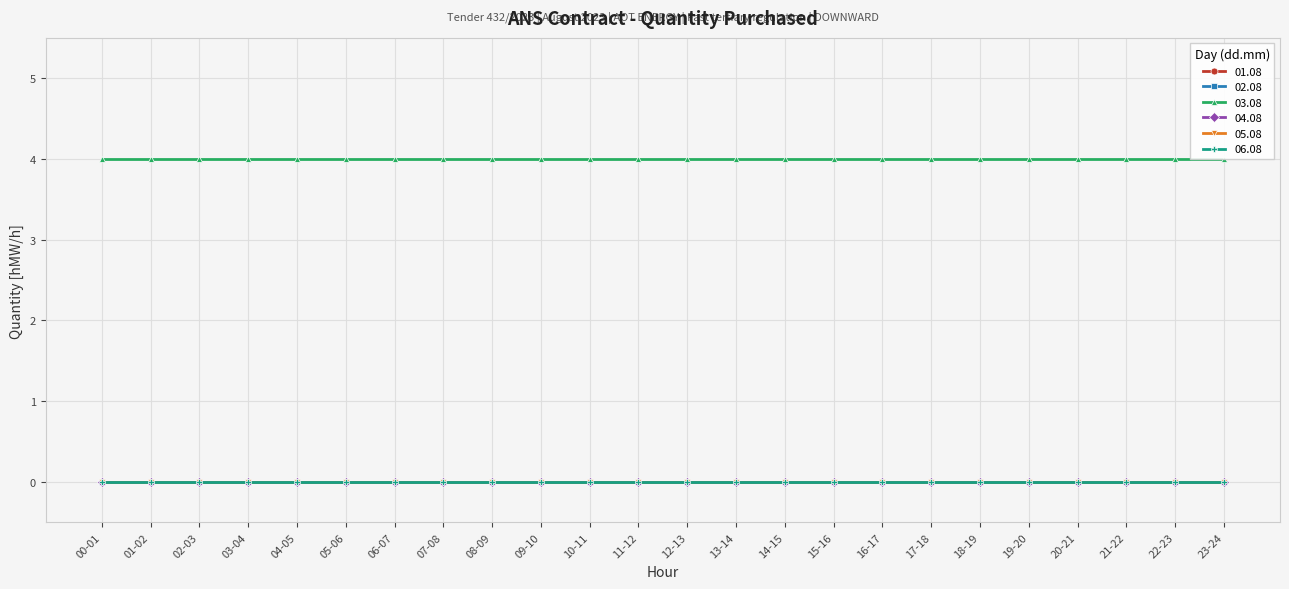

True or false: 02.08 and 03.08 intersect in this chart.

False